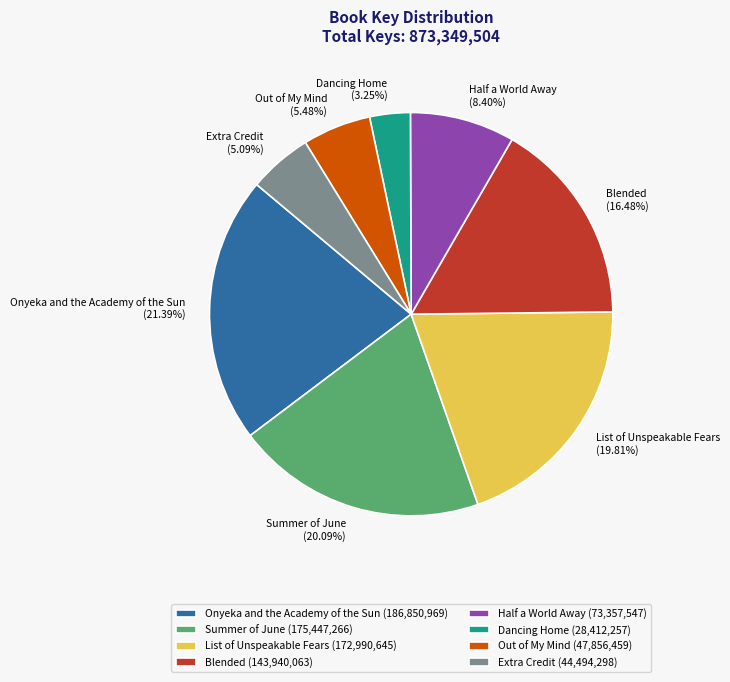

Which has a higher value, Summer of June or Half a World Away?

Summer of June